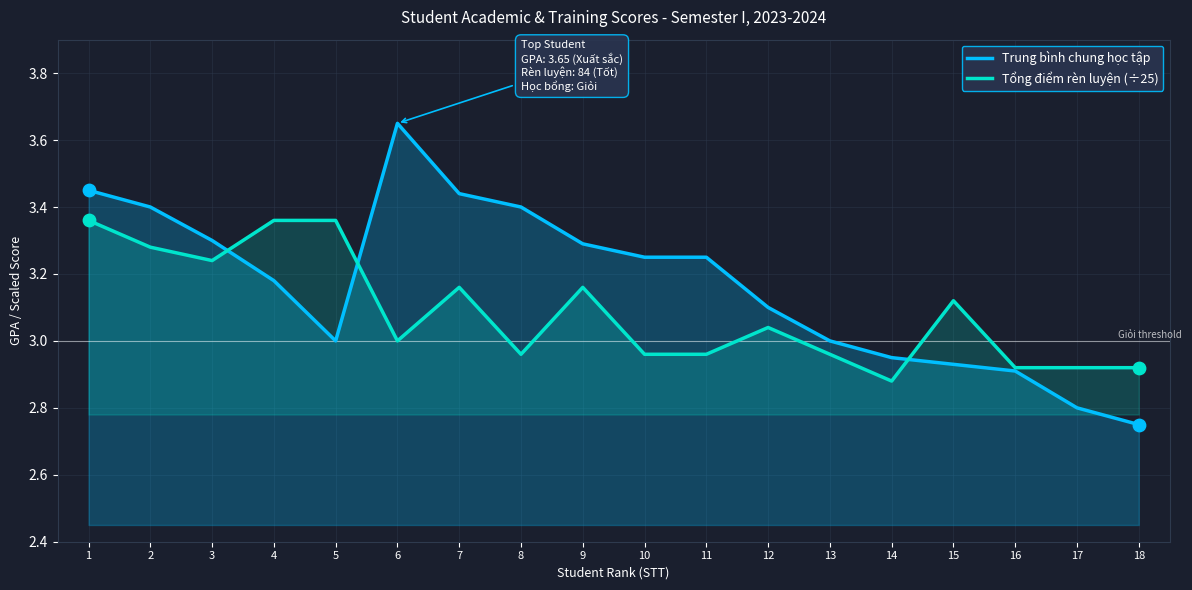

Which series contains the highest Y value?

Trung bình chung học tập